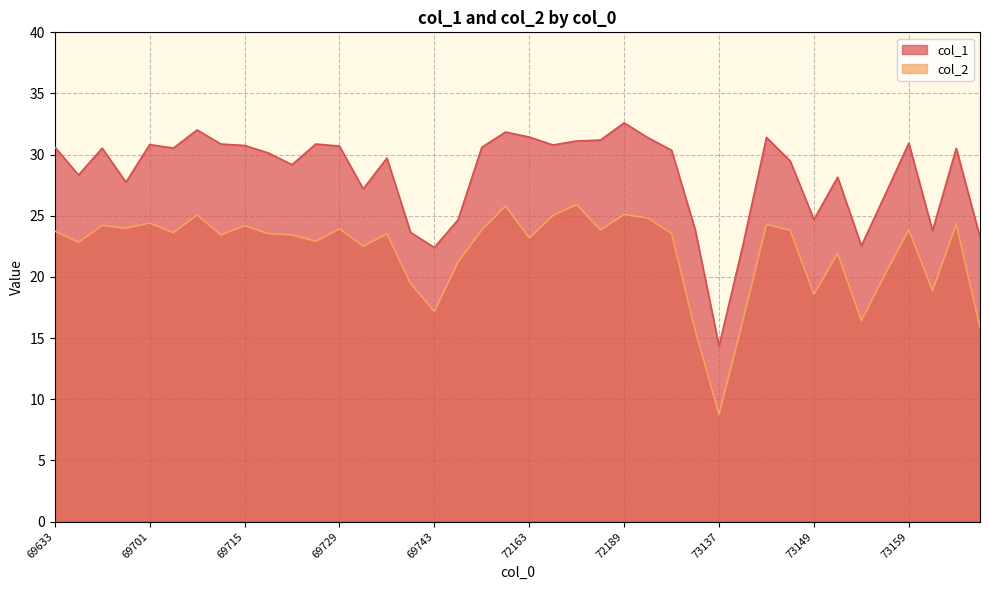

What is the minimum value for col_2?

8.8